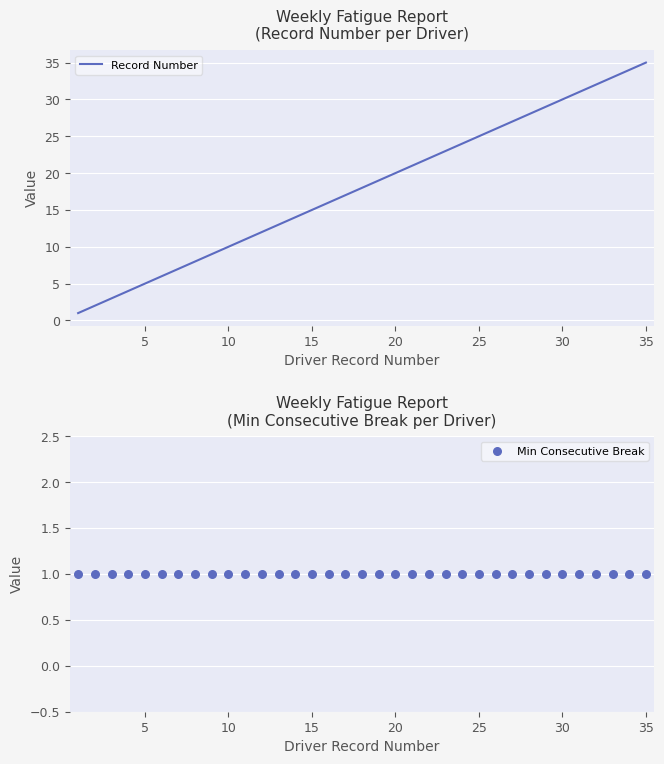

Which series contains the lowest Y value?

Record Number